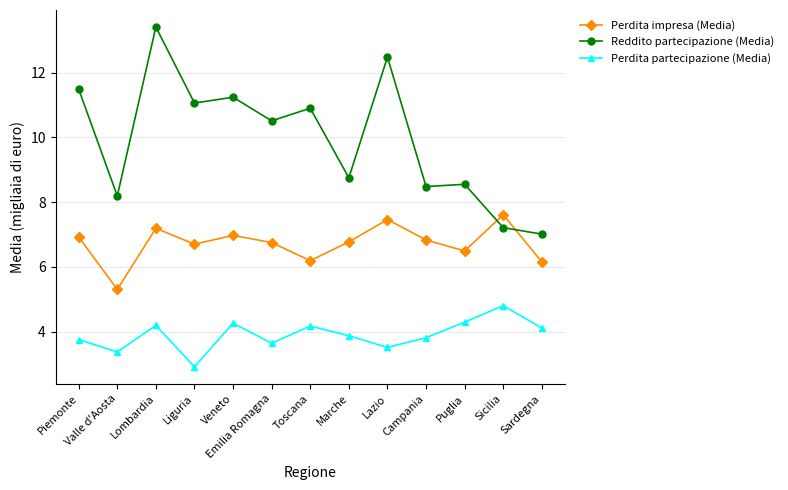

Reading right to left, what are all the values shown in this chart?

Perdita impresa (Media): 6.2	7.6	6.5	6.8	7.5	6.8	6.2	6.8	7.0	6.7	7.2	5.3	6.9
Reddito partecipazione (Media): 7.0	7.2	8.6	8.5	12.5	8.8	10.9	10.5	11.2	11.1	13.4	8.2	11.5
Perdita partecipazione (Media): 4.1	4.8	4.3	3.8	3.5	3.9	4.2	3.6	4.3	2.9	4.2	3.4	3.8